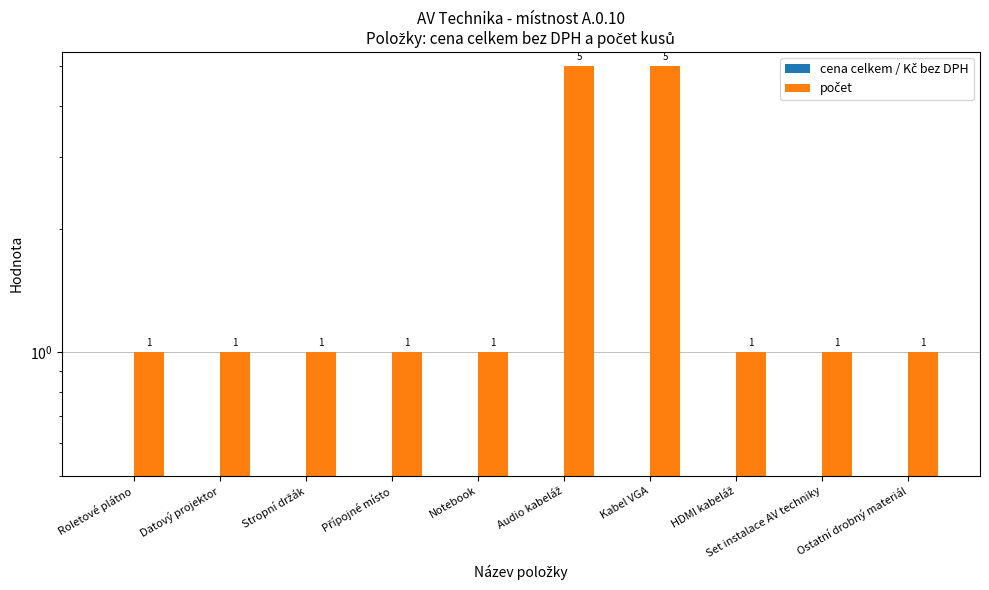

Between Stropní držák and HDMI kabeláž, which series saw the biggest shift?

cena celkem / Kč bez DPH